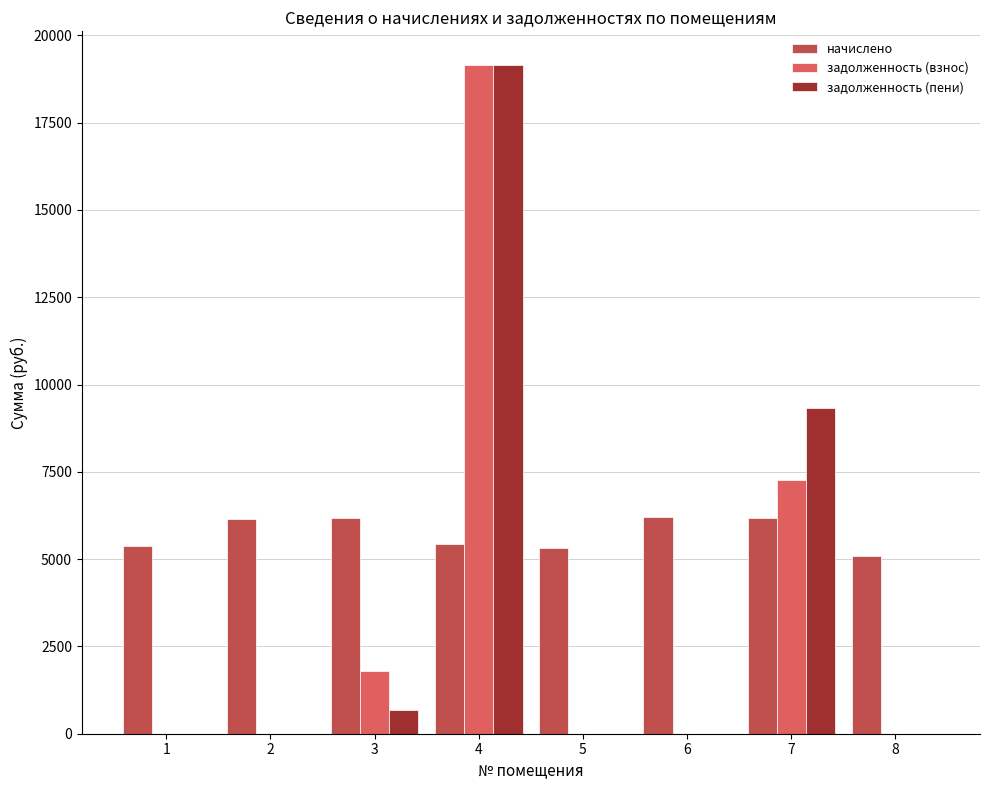

What are all the series names shown in the legend?

начислено, задолженность (взнос), задолженность (пени)